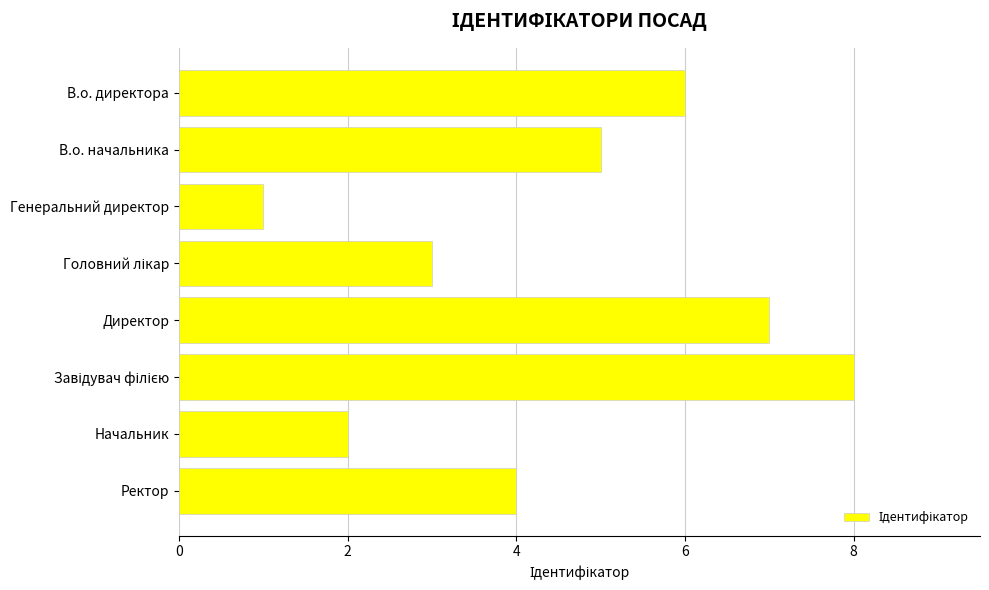

How many bars are there in total?

8